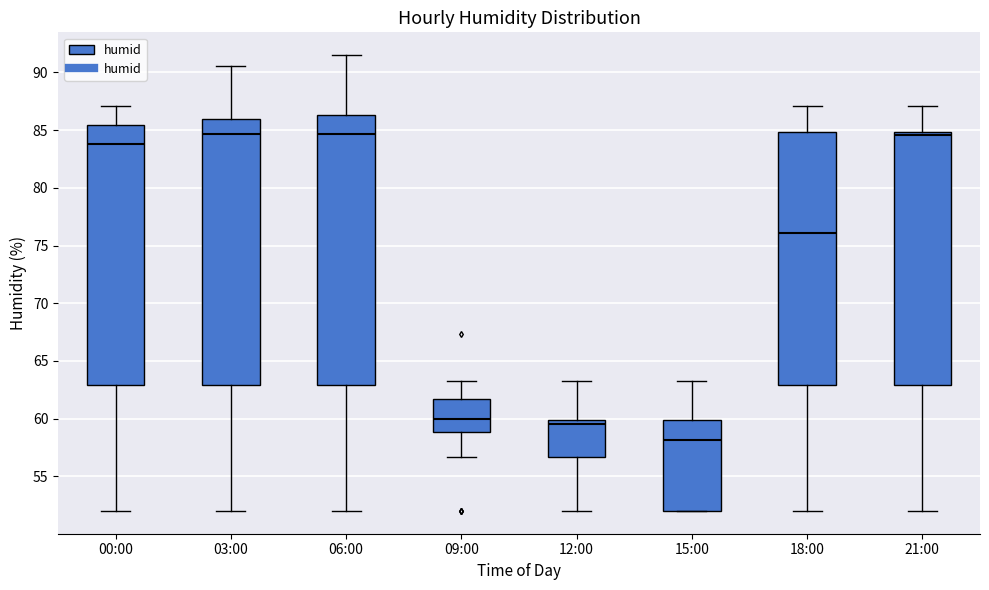

Reading left to right, read every box against the y-axis: the position of its median line, the range the box covers, and the ends of its whiskers. The values are not printed on the chart, so give them approximately, as read against the axis.

00:00: median 84.0, box 63.0 to 85.5, whiskers 52.0 to 87.0
03:00: median 84.5, box 63.0 to 86.0, whiskers 52.0 to 90.5
06:00: median 84.5, box 63.0 to 86.5, whiskers 52.0 to 91.5
09:00: median 60.0, box 59.0 to 61.5, whiskers 56.5 to 63.5
12:00: median 59.5, box 56.5 to 60.0, whiskers 52.0 to 63.5
15:00: median 58.0, box 52.0 to 60.0, whiskers 52.0 to 63.5
18:00: median 76.0, box 63.0 to 85.0, whiskers 52.0 to 87.0
21:00: median 84.5, box 63.0 to 85.0, whiskers 52.0 to 87.0